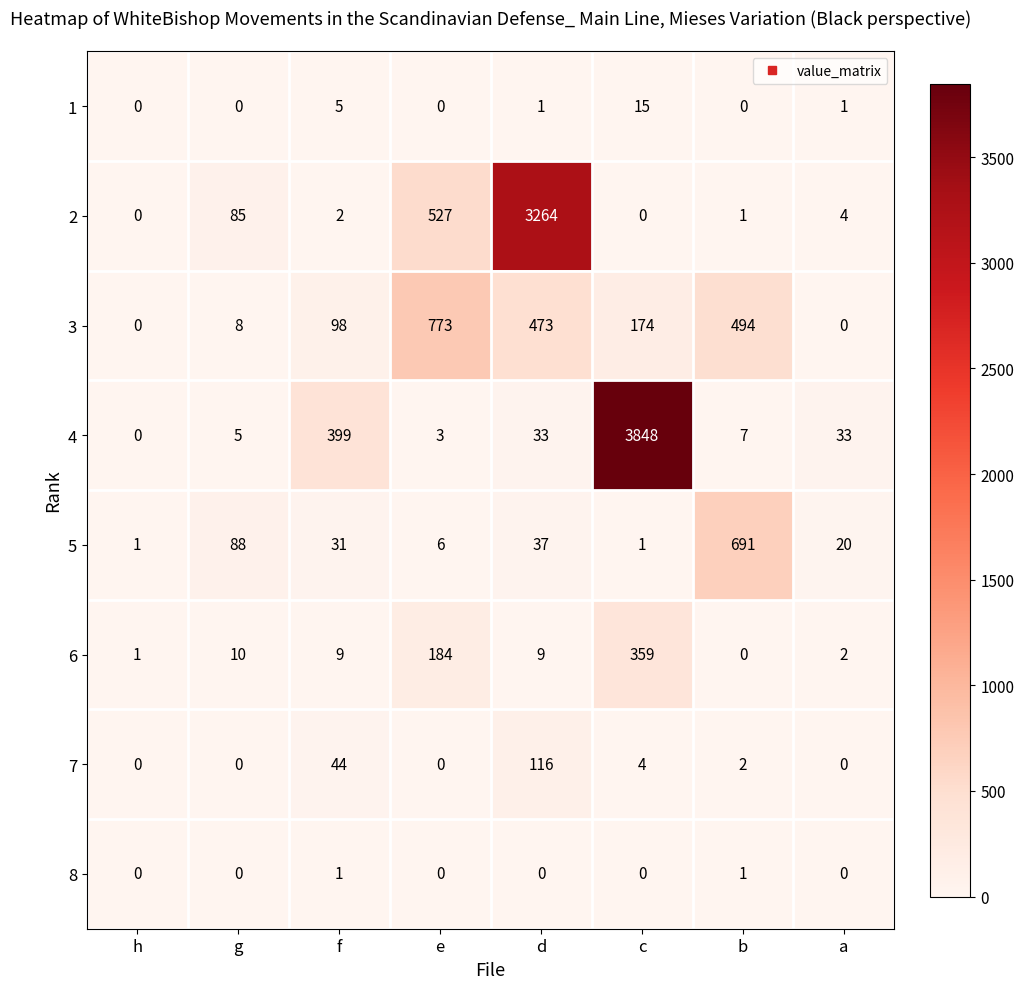

At which label does 2 first exceed 4?

g